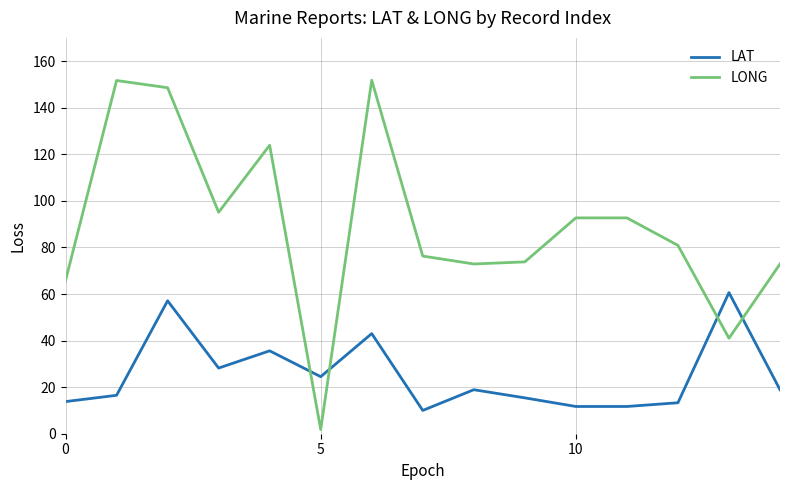

Which series has the largest total across all categories?

LONG